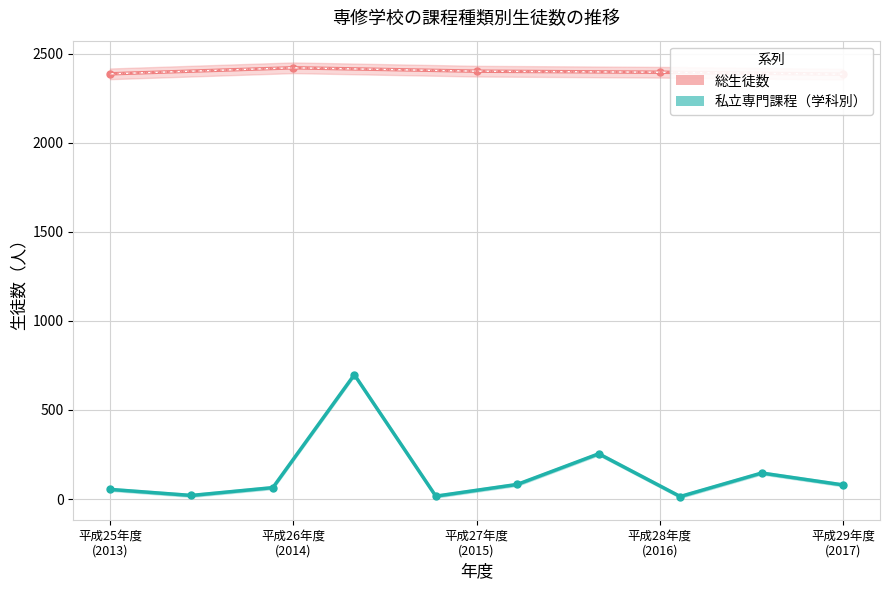

Does the chart have visible grid lines?

Yes